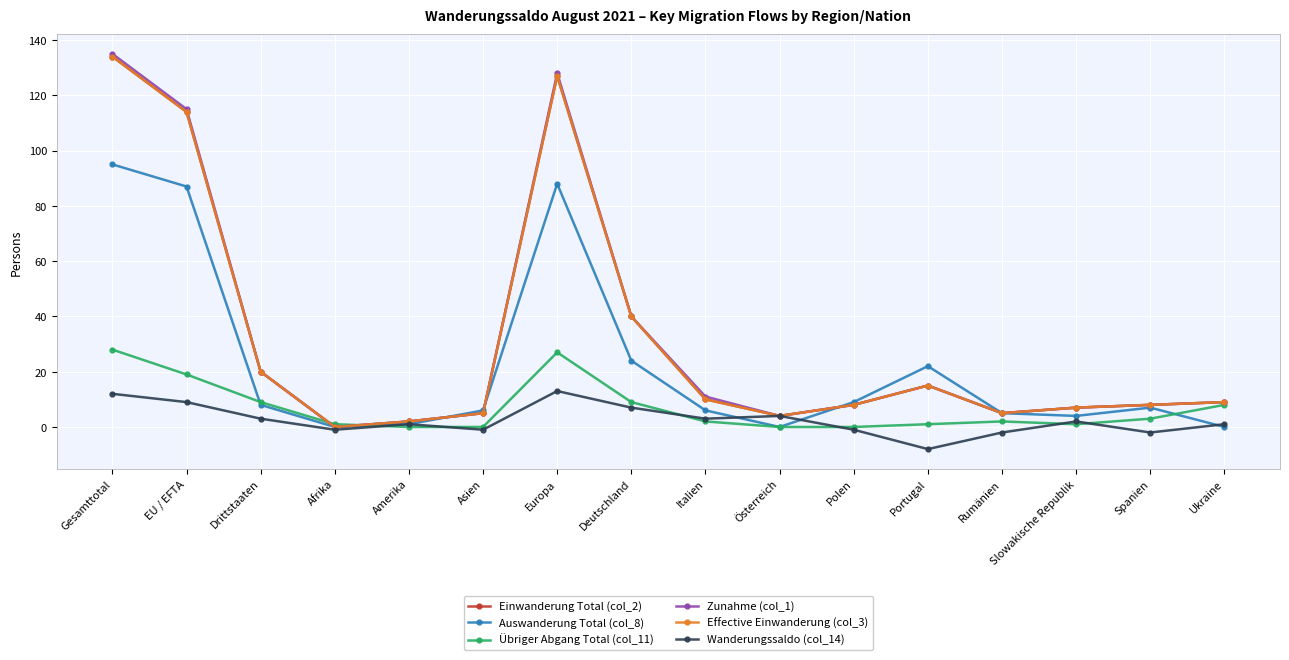

Is this an area chart (filled region under the line)?

No